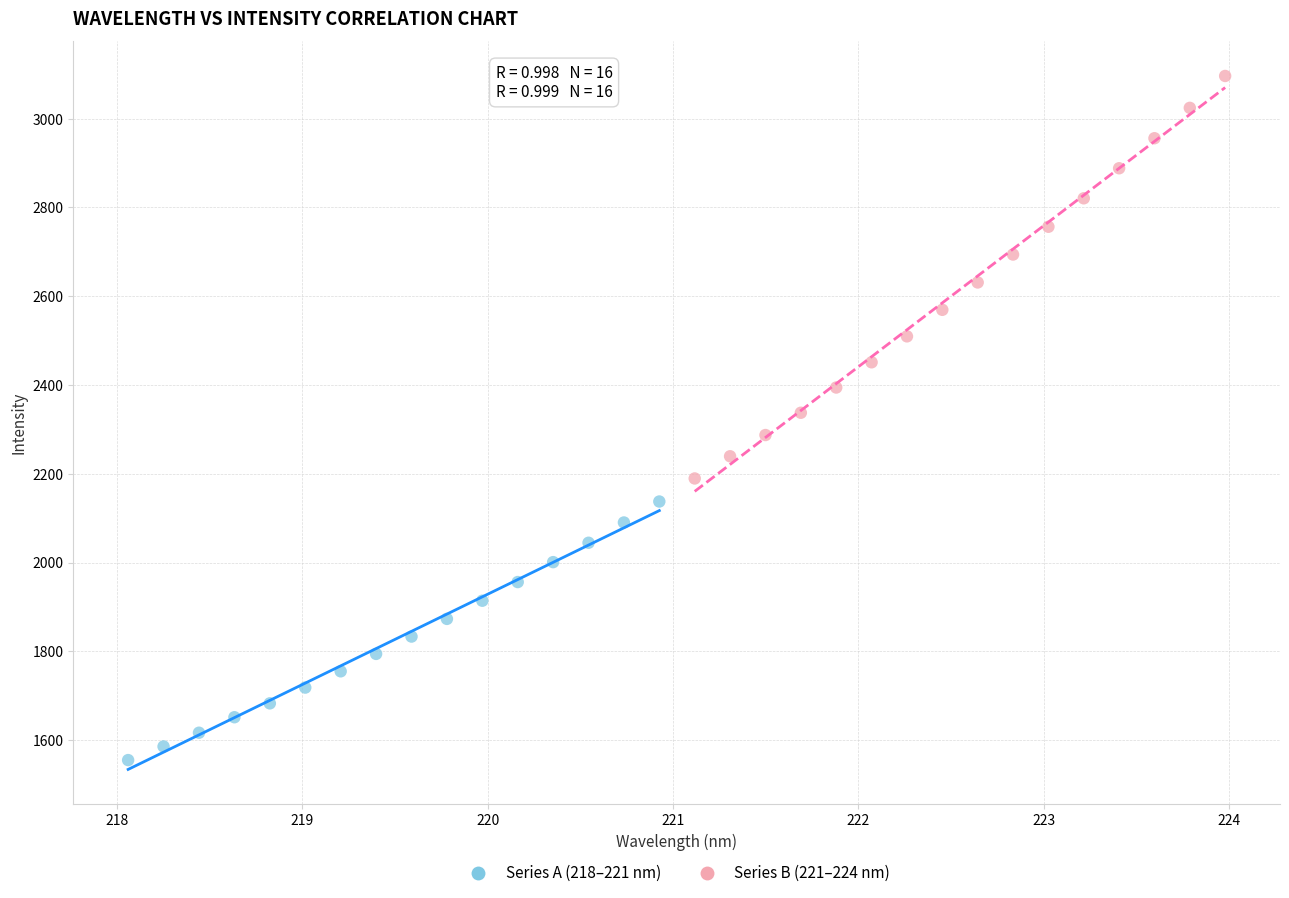

Which series contains the lowest Y value?

Series A (218–221 nm)